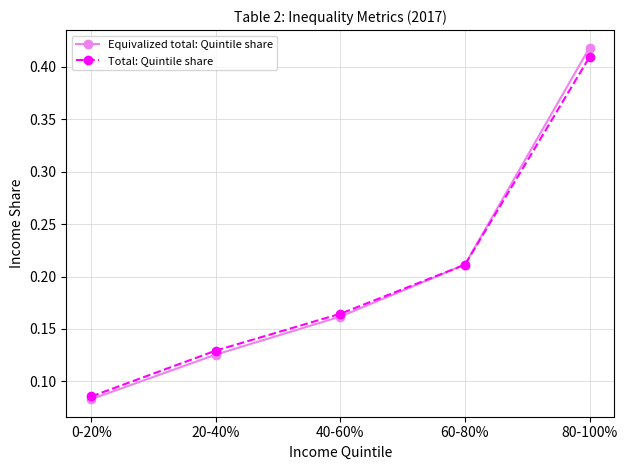

Which series ends up on top after the final intersection of Equivalized total: Quintile share and Total: Quintile share?

Equivalized total: Quintile share